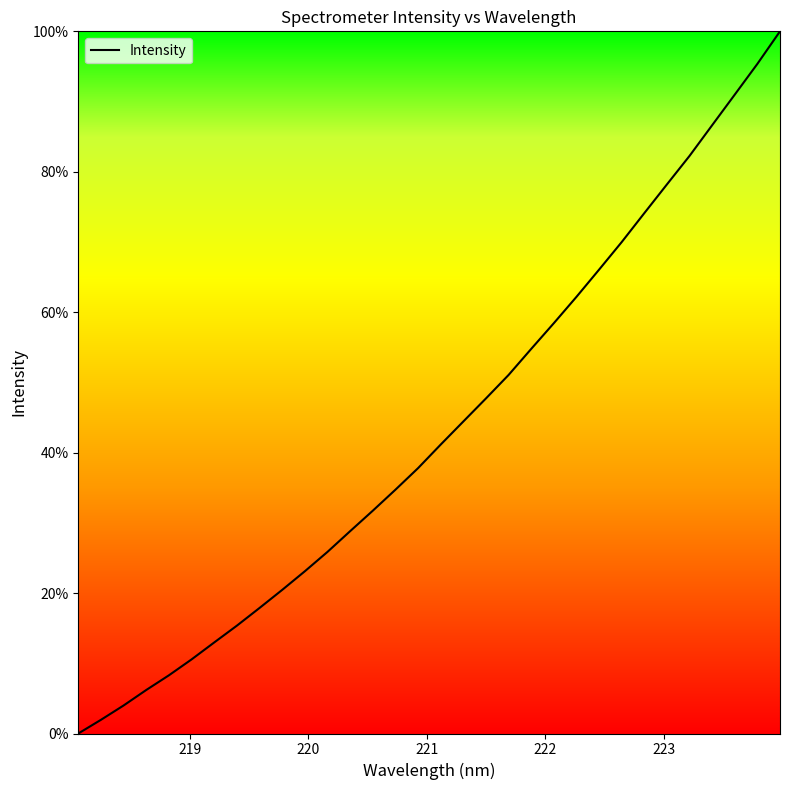

What is the maximum value shown in the chart?

100.0